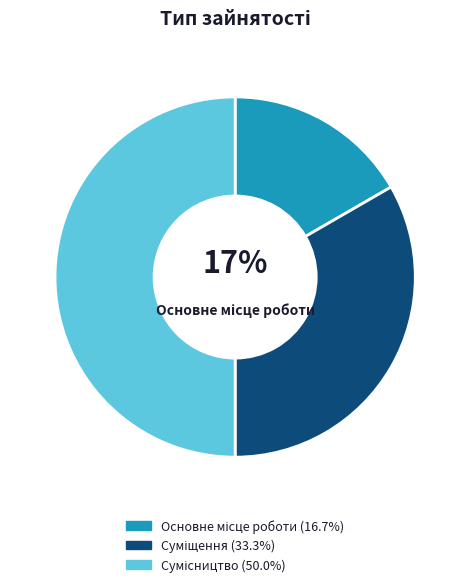

How many slices are in this pie chart?

3